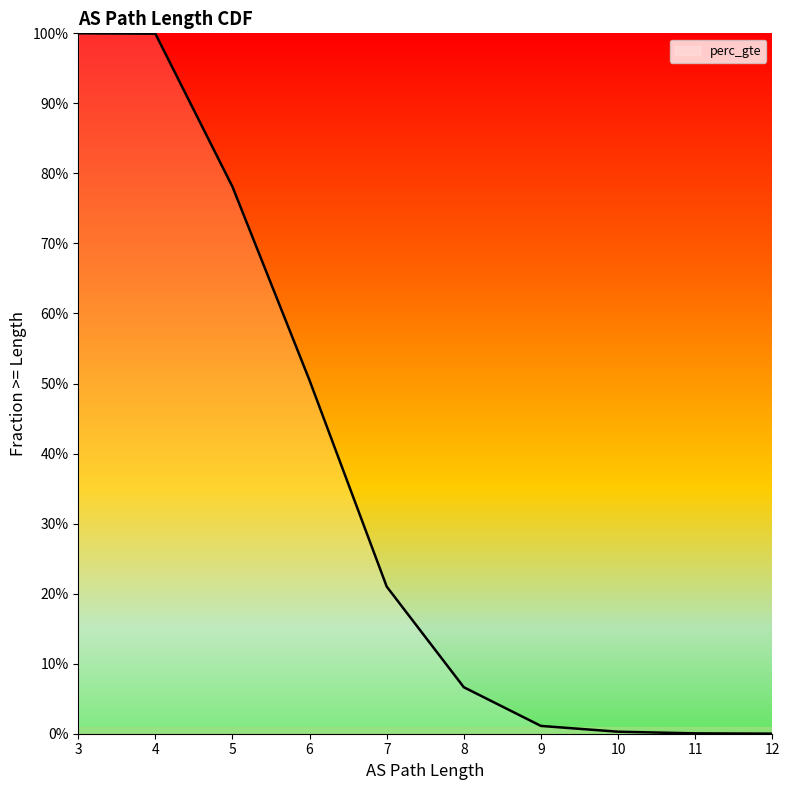

Between 11 and 6, which is larger?

6